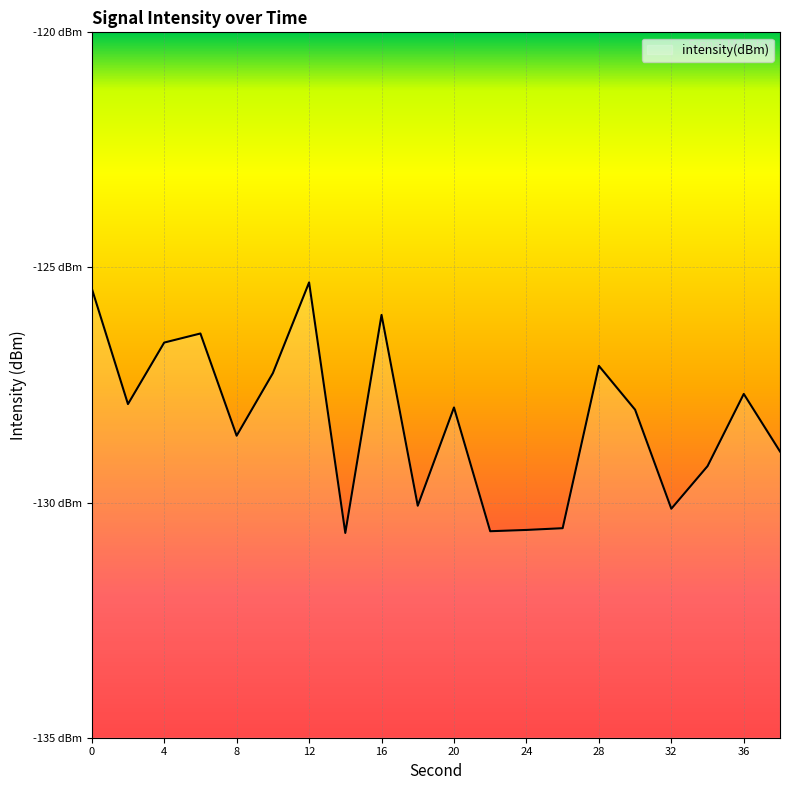

What is the minimum value shown in the chart?

-130.6